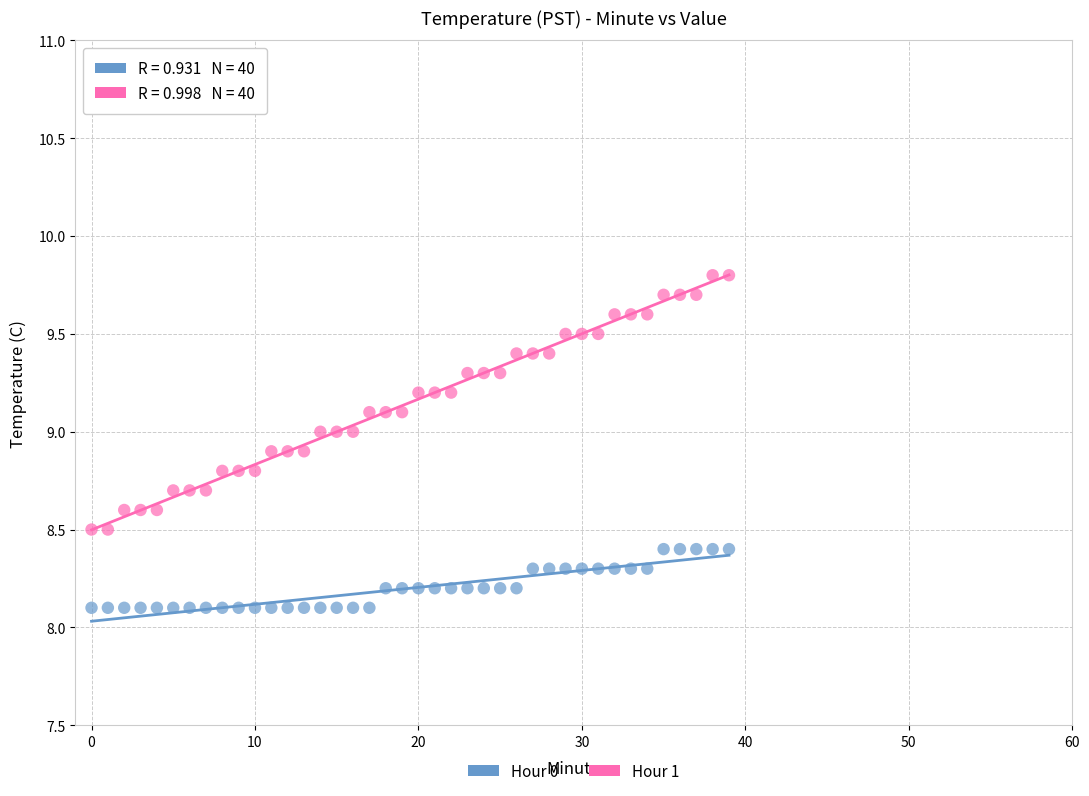

What are all the series names shown in the legend?

Hour 0, Hour 1